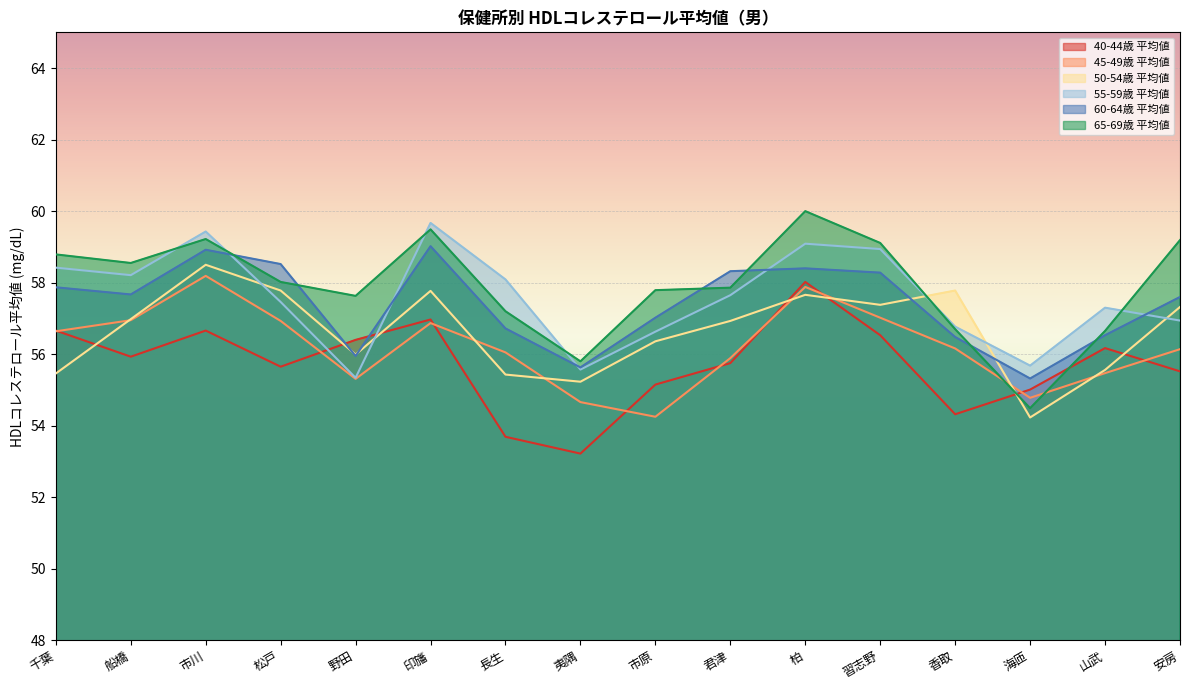

True or false: 50-54歳 平均値 and 65-69歳 平均値 cross at least once.

True